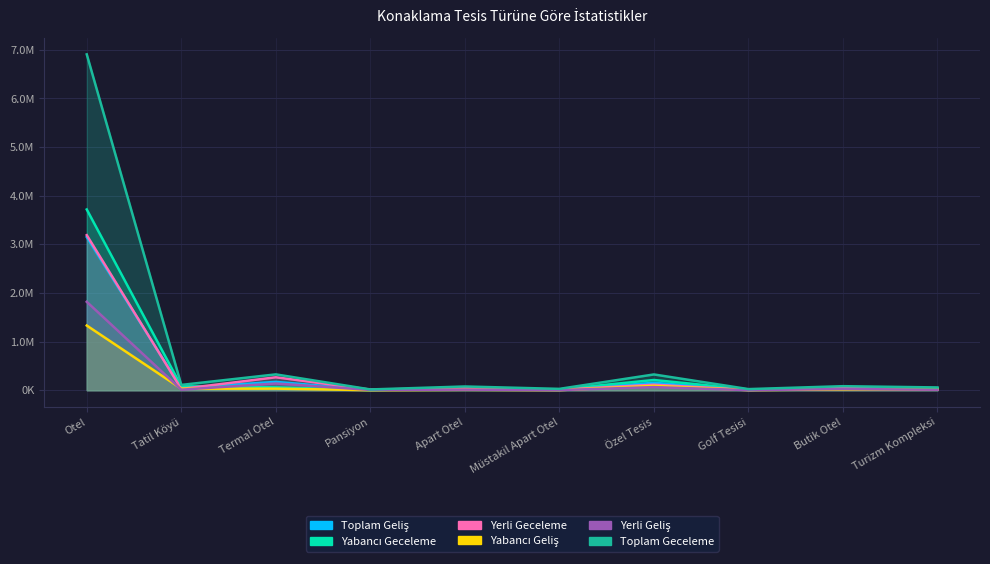

What is the minimum value for Yabancı Geceleme?

3872